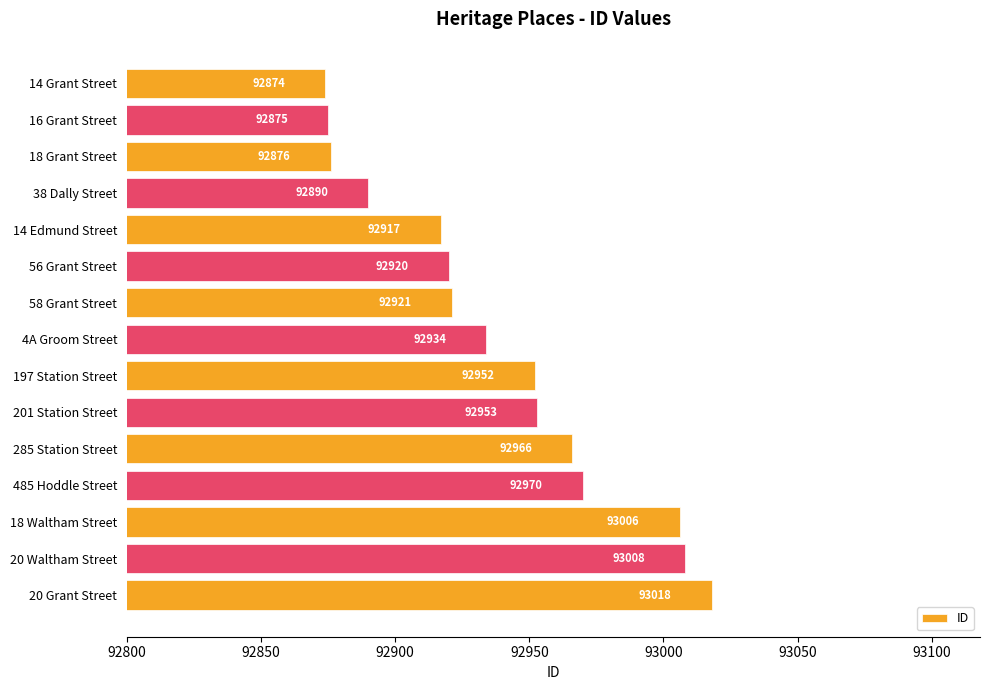

What is the sum of the values at 285 Station Street and 38 Dally Street?

185856